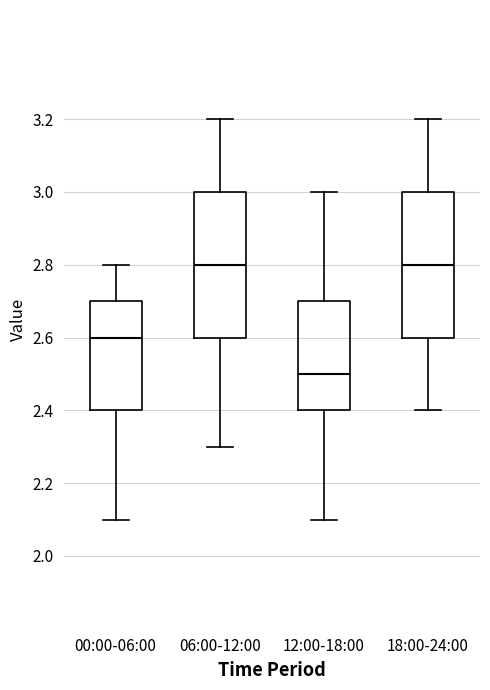

Reading left to right, transcribe this box plot: for each box, give where its median line is, the range the box spans, and where its two whiskers end, as read against the y-axis. The values are not printed on the chart, so give them approximately, as read against the axis.

00:00-06:00: median 2.6, box 2.4 to 2.7, whiskers 2.1 to 2.8
06:00-12:00: median 2.8, box 2.6 to 3.0, whiskers 2.3 to 3.2
12:00-18:00: median 2.5, box 2.4 to 2.7, whiskers 2.1 to 3.0
18:00-24:00: median 2.8, box 2.6 to 3.0, whiskers 2.4 to 3.2